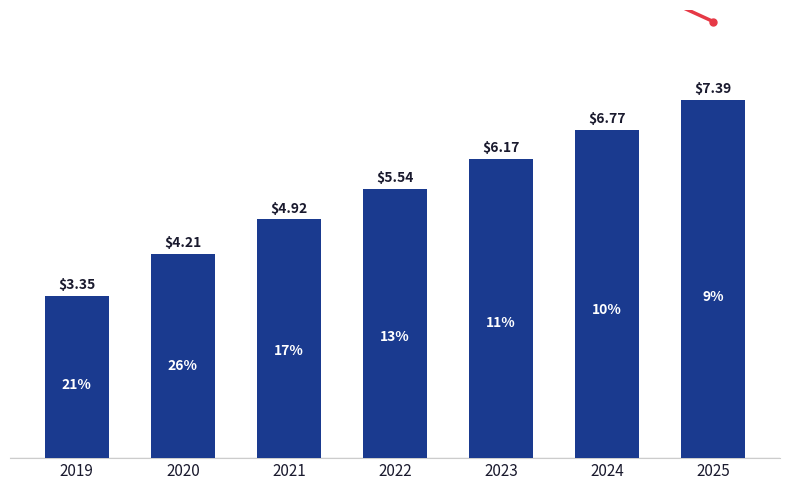

At which category does the chart reach its minimum across all series?

2019